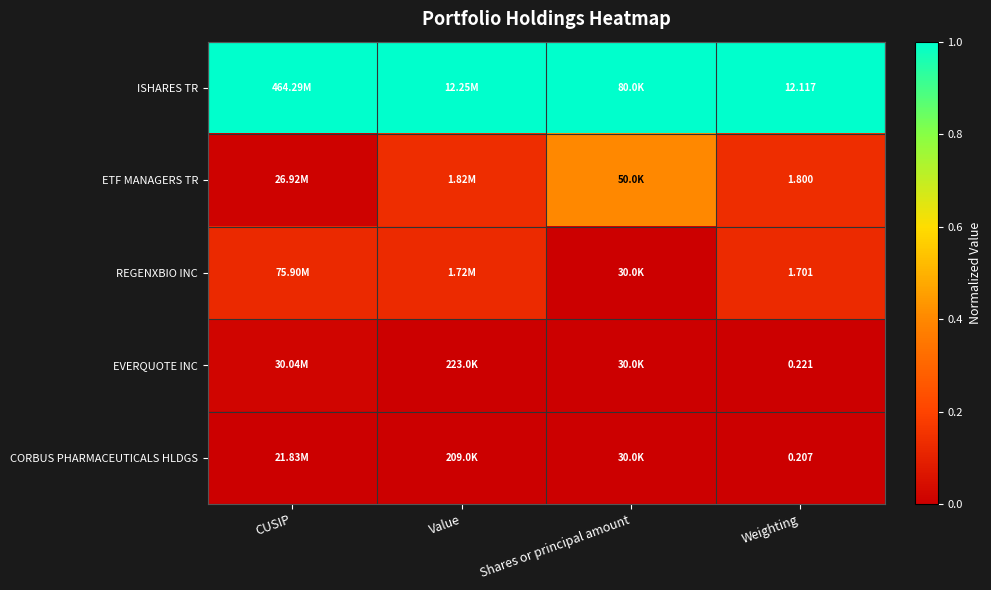

At Weighting, list the series in order from largest to smallest.

ISHARES TR, ETF MANAGERS TR, REGENXBIO INC, EVERQUOTE INC, CORBUS PHARMACEUTICALS HLDGS